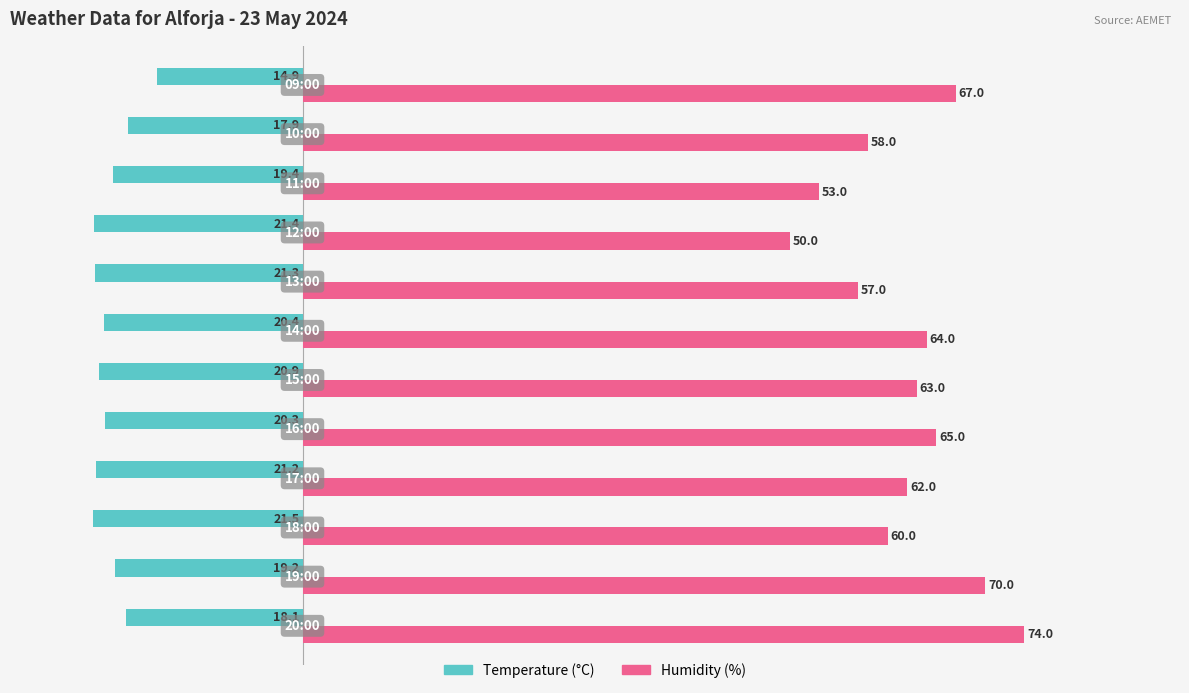

Which series has the largest range (max minus min)?

Humidity (%)